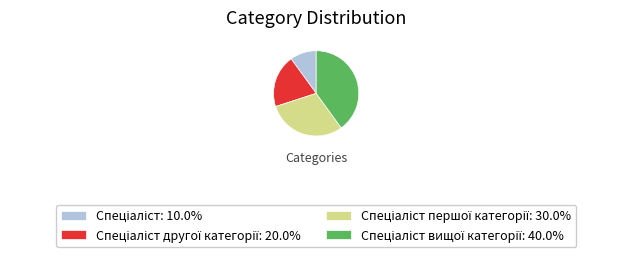

Is there a majority slice in this chart?

No